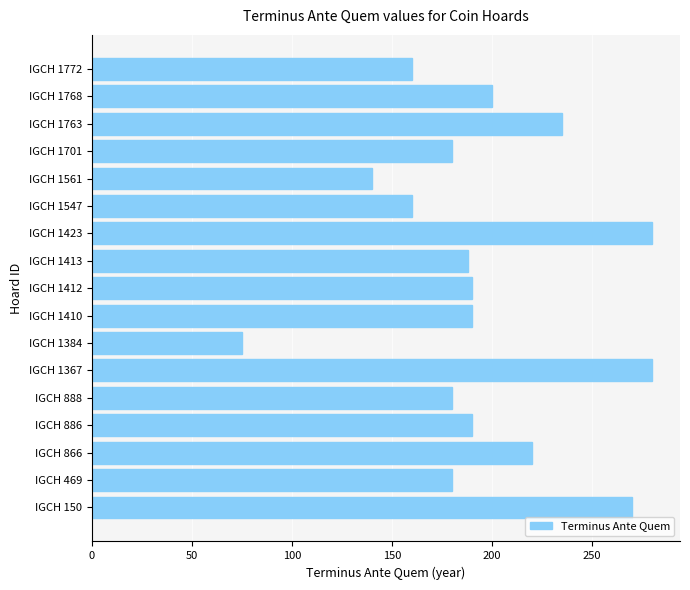

The chart shows a value of 200 at IGCH 1768. True or false?

True